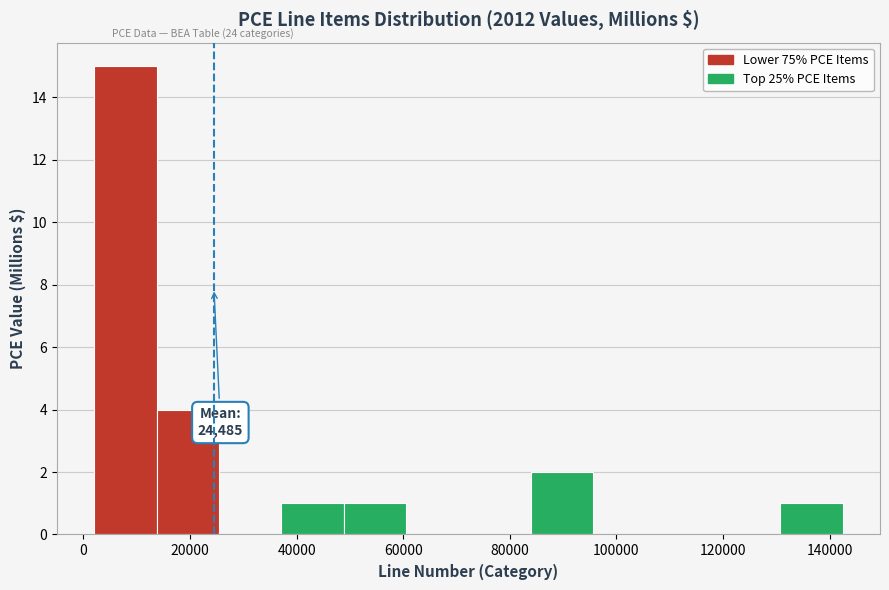

Which range on the x-axis has the tallest bar?

2000 to 14000